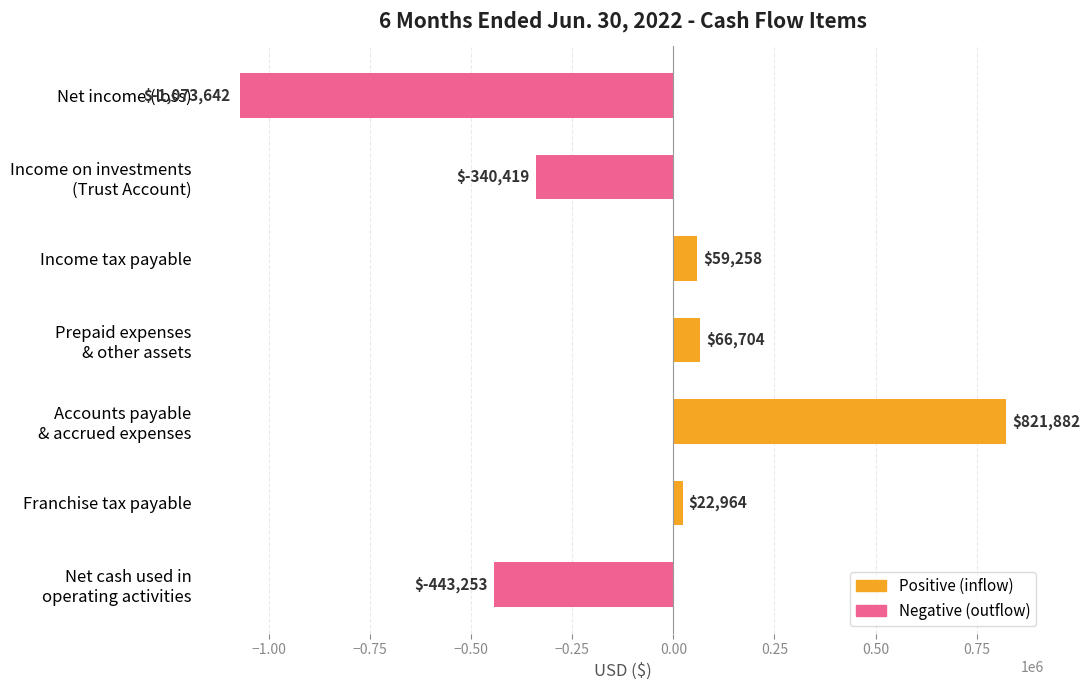

What is the smallest value displayed?

-1073642